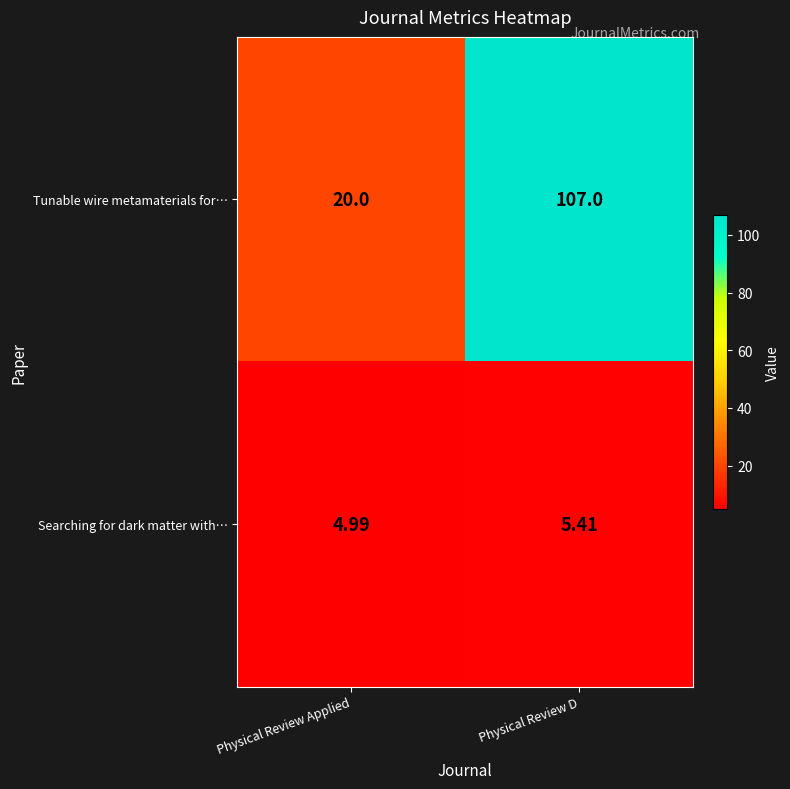

Which series has the largest total across all categories?

Tunable wire metamaterials for…